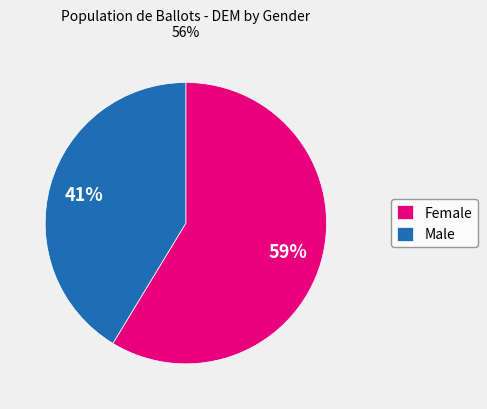

The Female slice represents 59% of the pie. True or false?

True